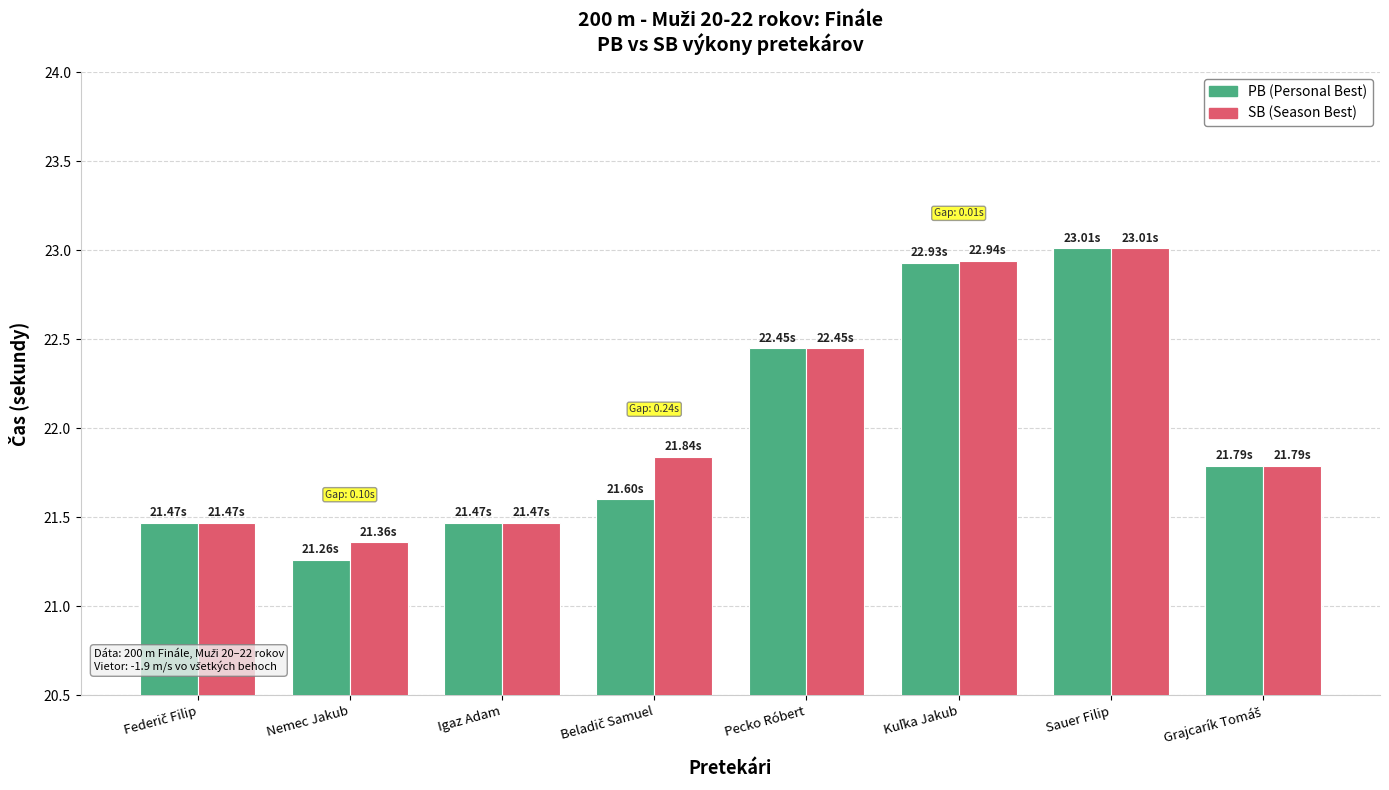

At which category is the sum across all series the highest?

Sauer Filip